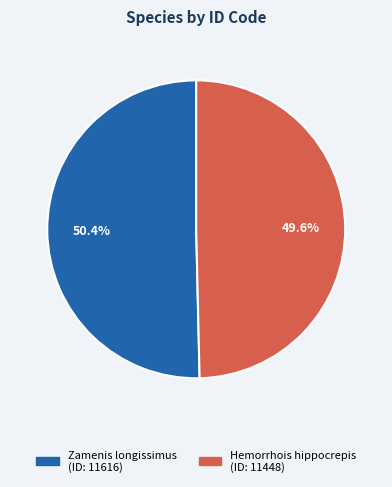

Count the number of slices in the pie.

2